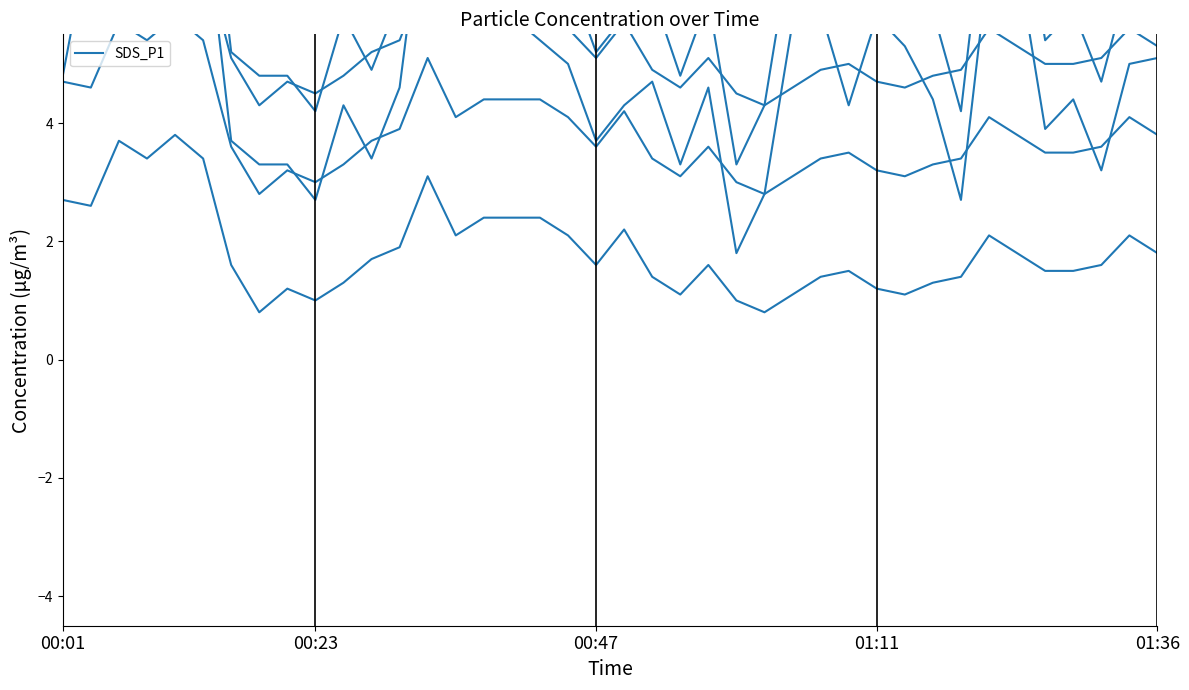

What is the difference between the maximum and minimum values in the SDS_P1 series?

7.6